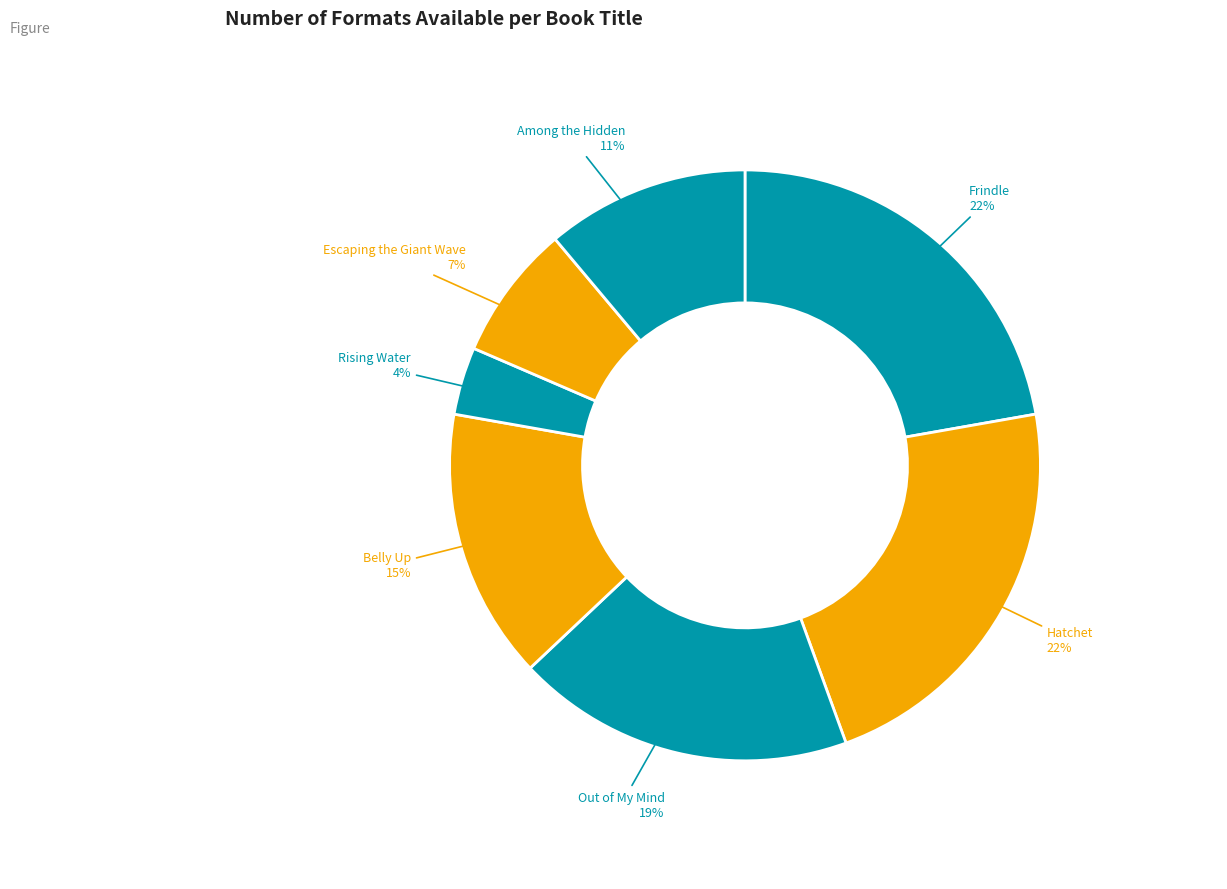

How many slices are in this pie chart?

7